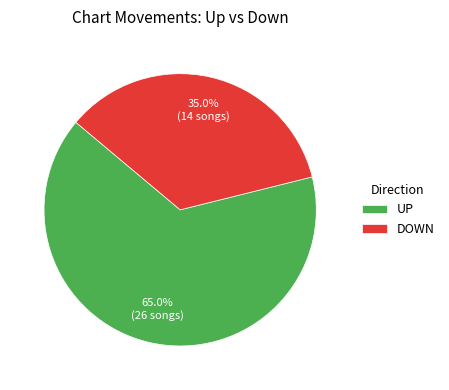

What percentage is NOT represented by DOWN?

65.0%